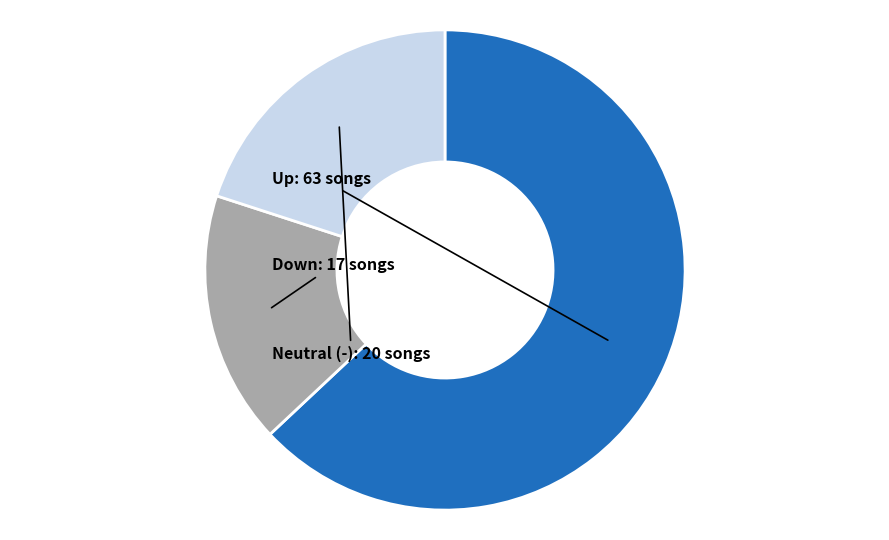

Which slice represents more than half of the pie?

up